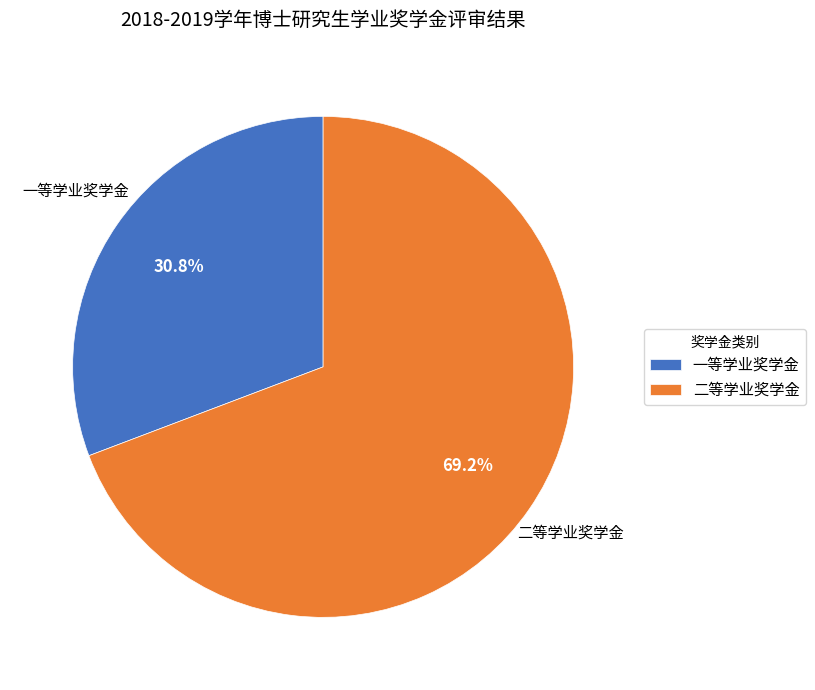

To the nearest percent, what percentage of the pie is 一等学业奖学金?

31%